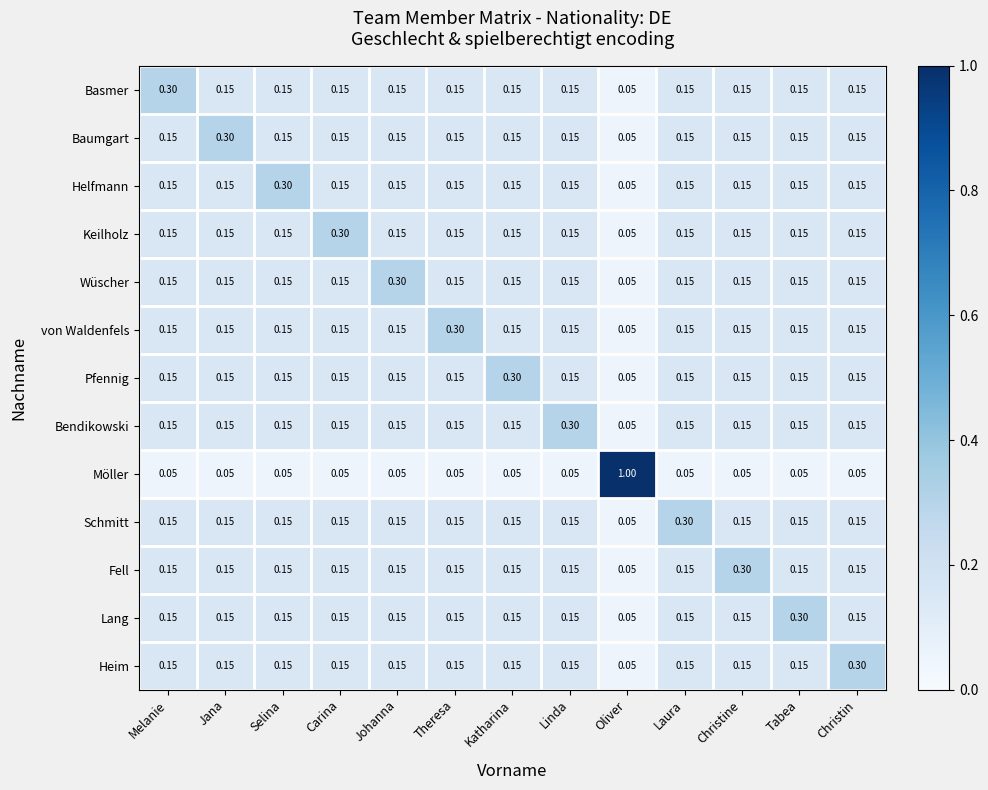

Where is Pfennig nearest to the value 0?

Oliver